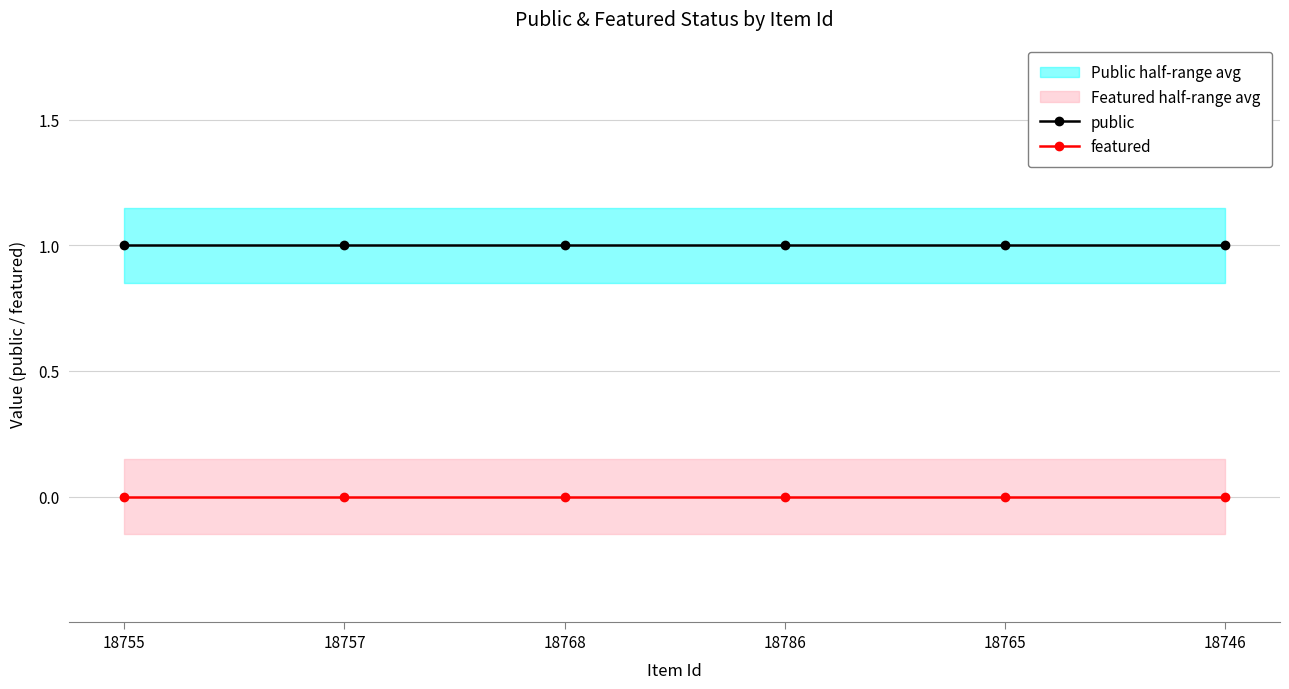

True or false: featured and public intersect in this chart.

False